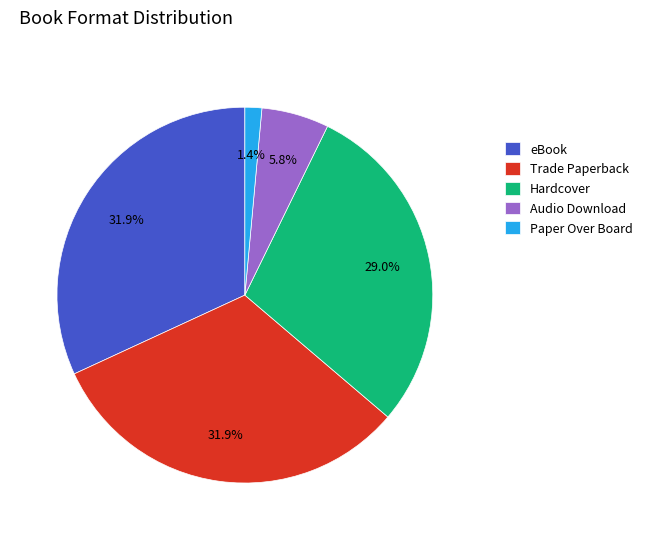

To the nearest percent, what is the difference between the largest and smallest slice percentages?

30%